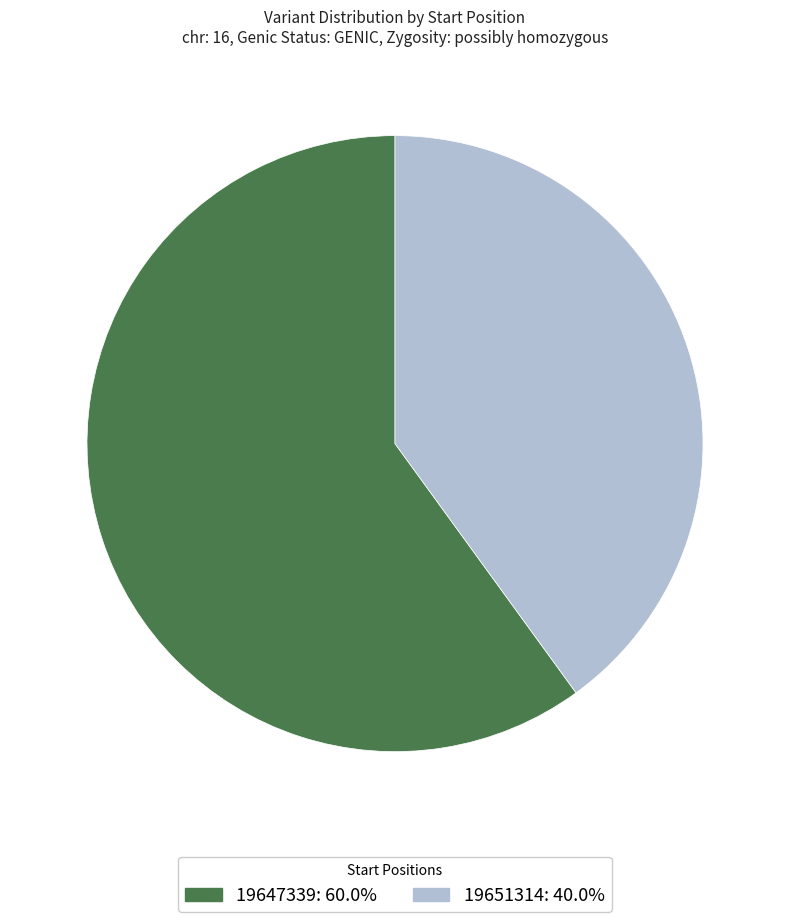

Which slice is the smallest?

19651314